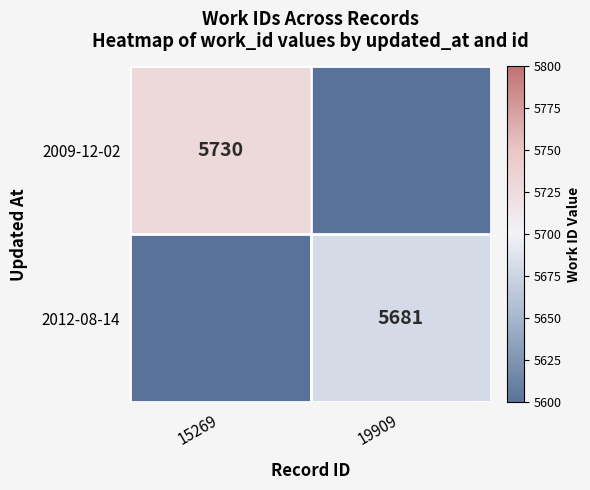

Is the value of 2012-08-14 at 19909 greater than the value of 2009-12-02 at 15269?

No